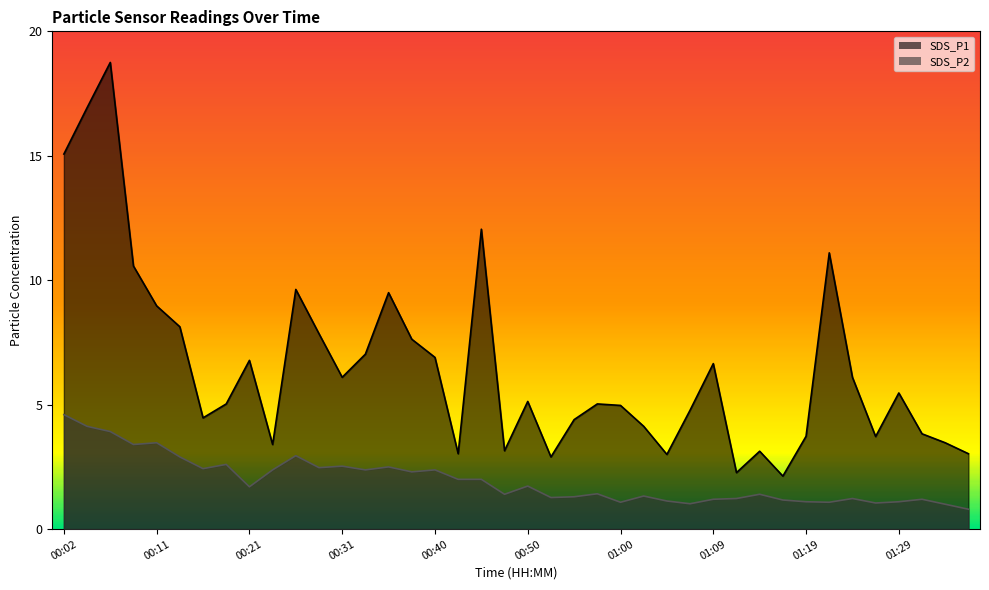

True or false: SDS_P2 and SDS_P1 intersect in this chart.

False